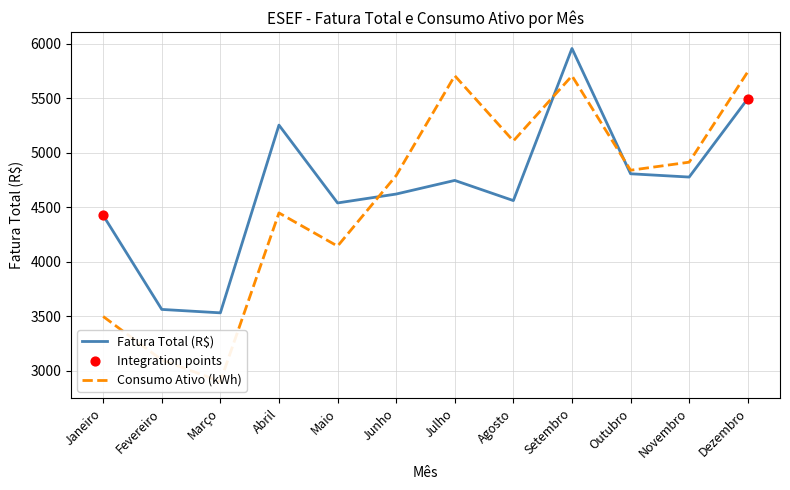

Which series contains the highest Y value?

Fatura Total (R$)